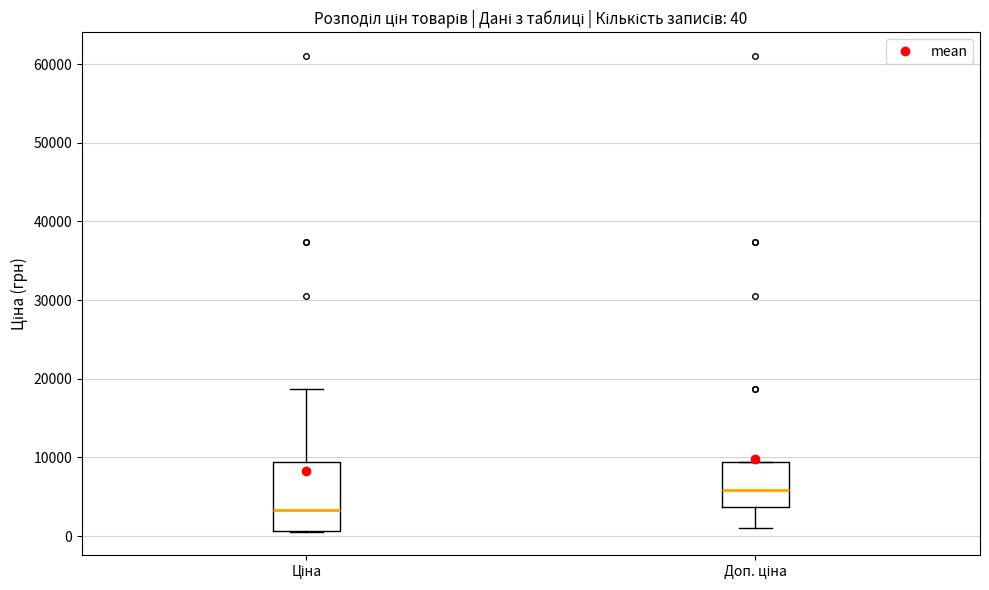

Which box is the tallest, from its lower edge to its upper edge?

Ціна